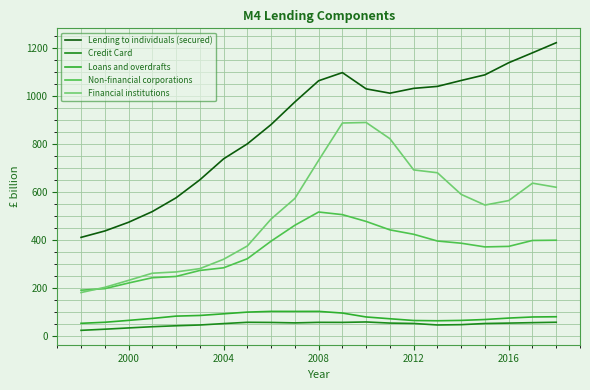

True or false: Non-financial corporations and Lending to individuals (secured) cross at least once.

False